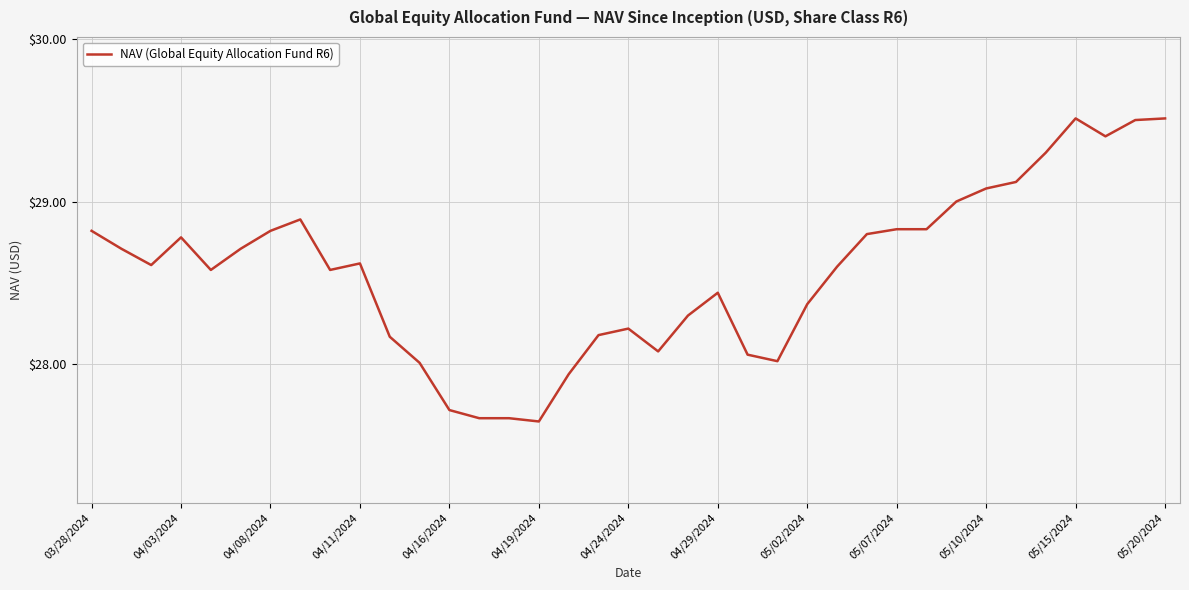

What is the greatest value displayed?

29.5